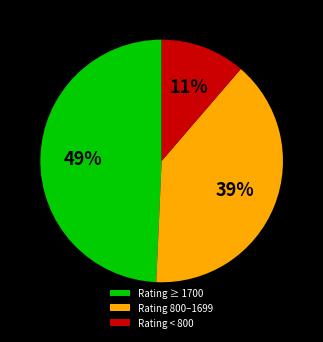

Combined, do Rating 800–1699 and Rating < 800 account for over 50%?

Yes